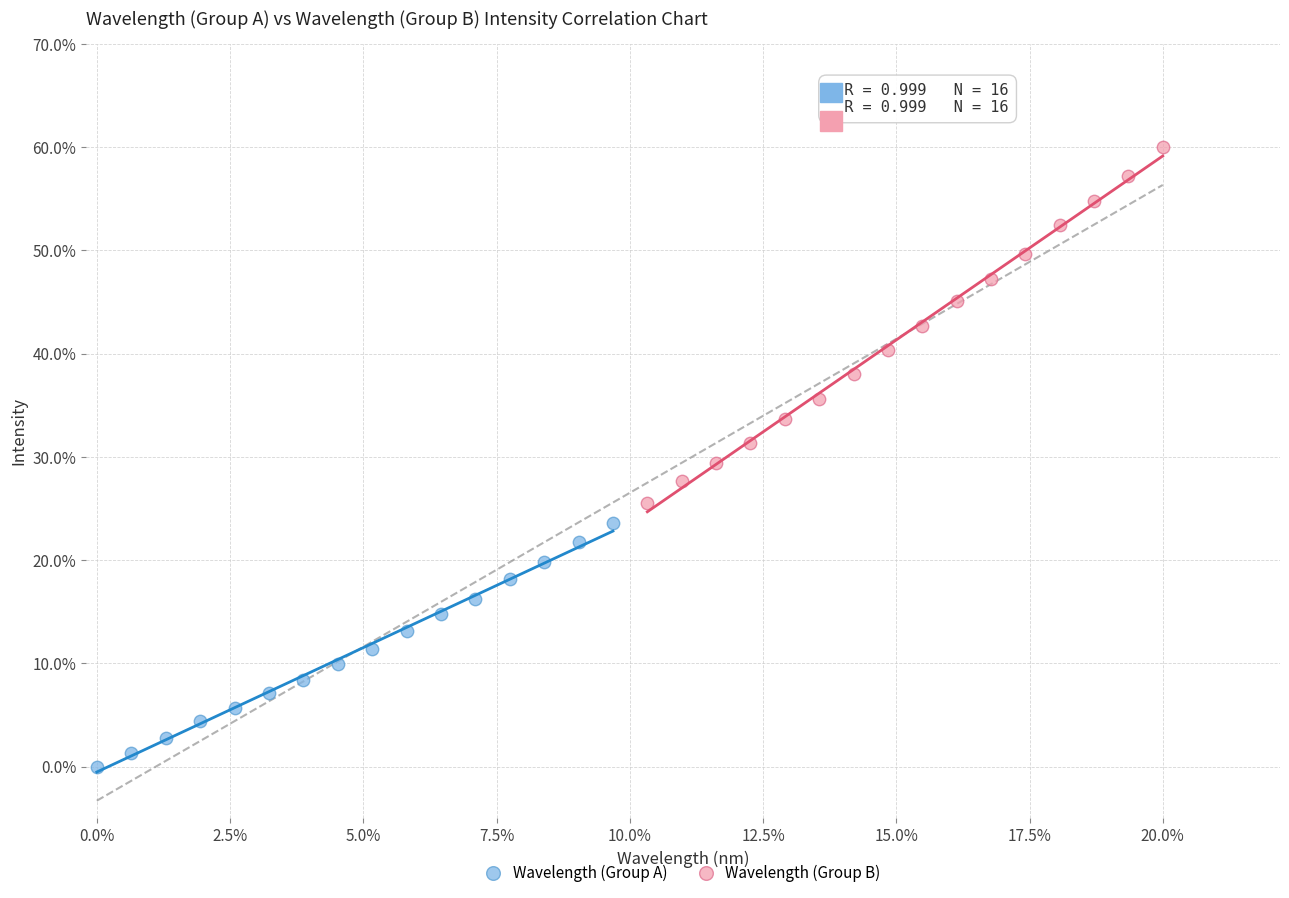

What are all the series names shown in the legend?

Wavelength (Group A), Wavelength (Group B)